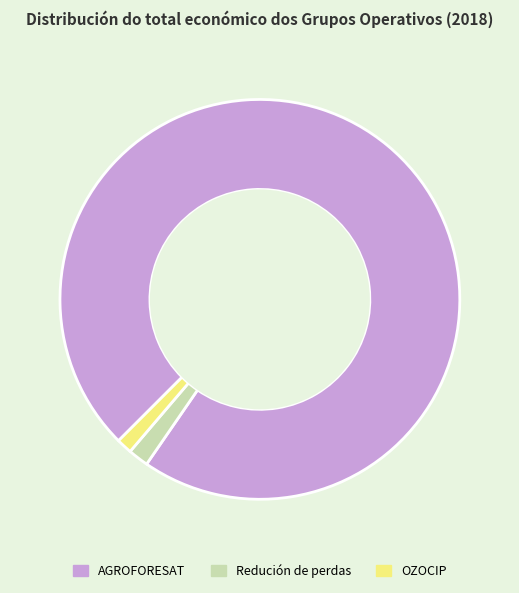

Is it true that OZOCIP is 11% of the pie?

False